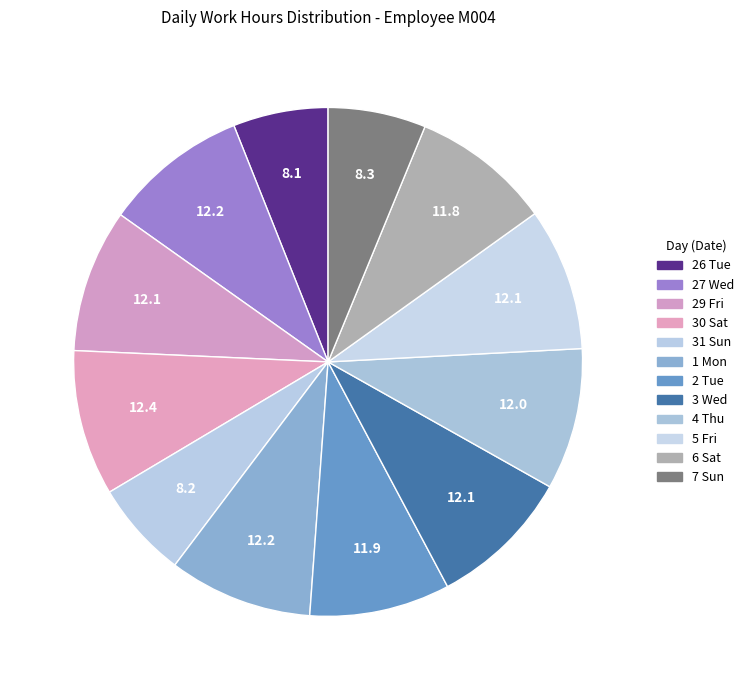

To the nearest percent, what is the average slice percentage?

8%